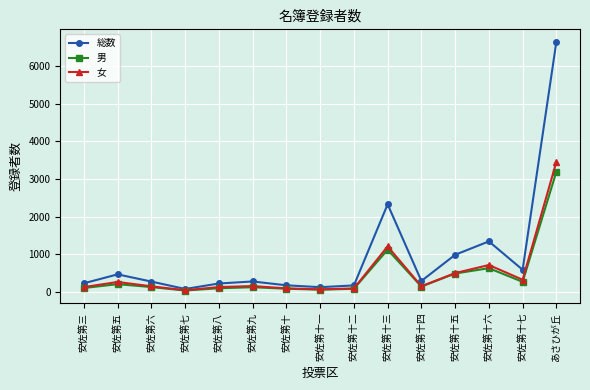

What is the label of the 3rd point from the left?

安佐第六